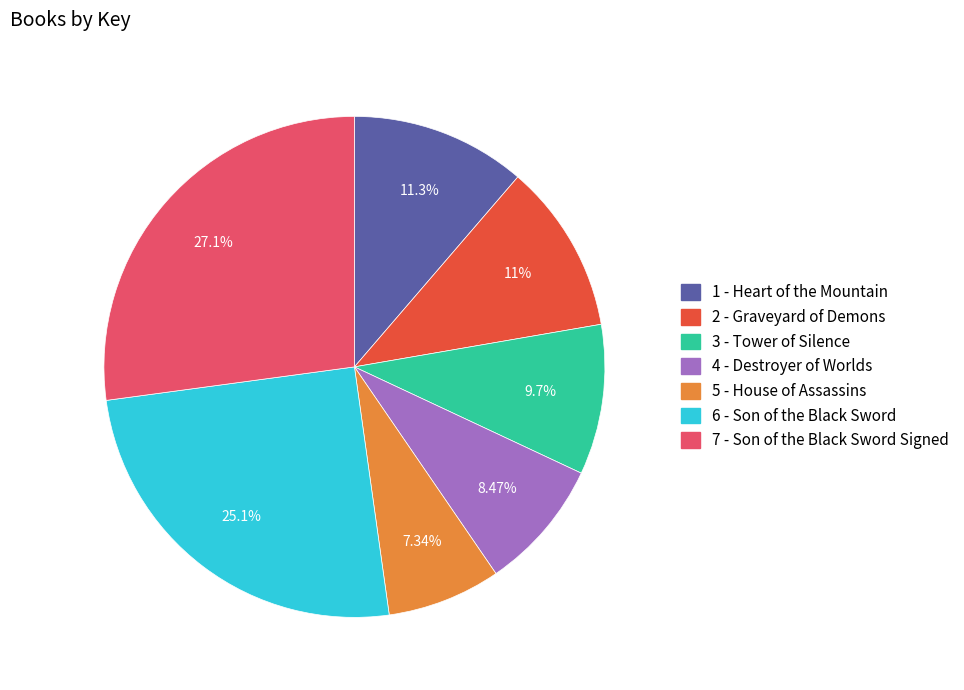

Count the number of slices in the pie.

7